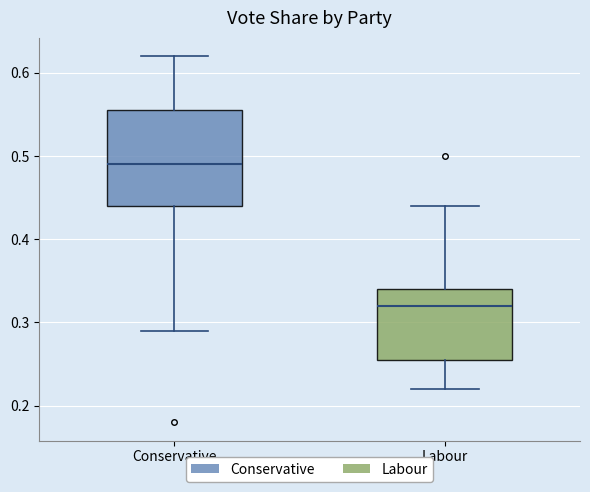

Reading left to right, read every box against the y-axis: the position of its median line, the range the box covers, and the ends of its whiskers. The values are not printed on the chart, so give them approximately, as read against the axis.

Conservative: median 0.49, box 0.44 to 0.56, whiskers 0.29 to 0.62
Labour: median 0.32, box 0.26 to 0.34, whiskers 0.22 to 0.44